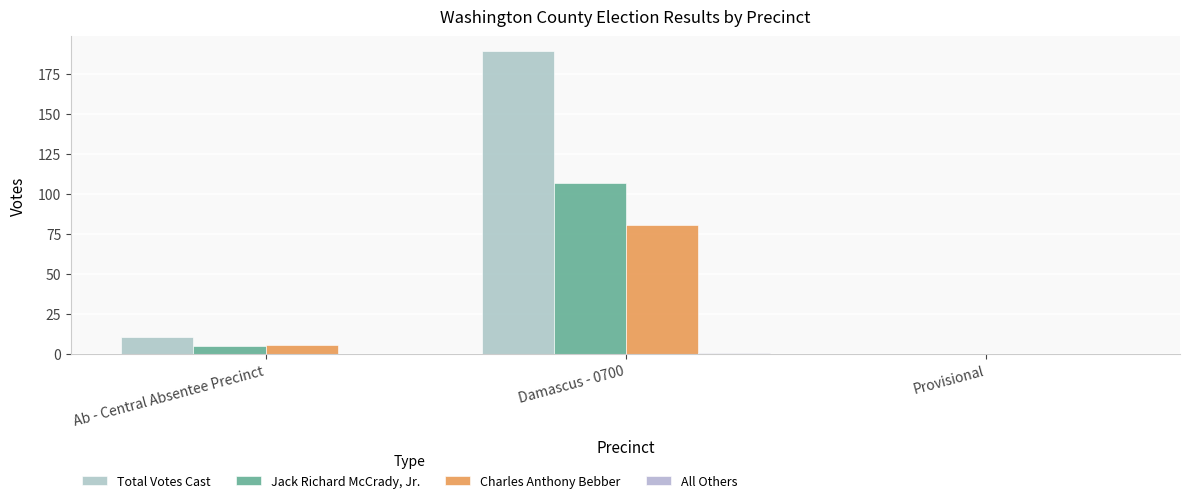

The Total Votes Cast series shows 16 at Ab - Central Absentee Precinct. True or false?

False